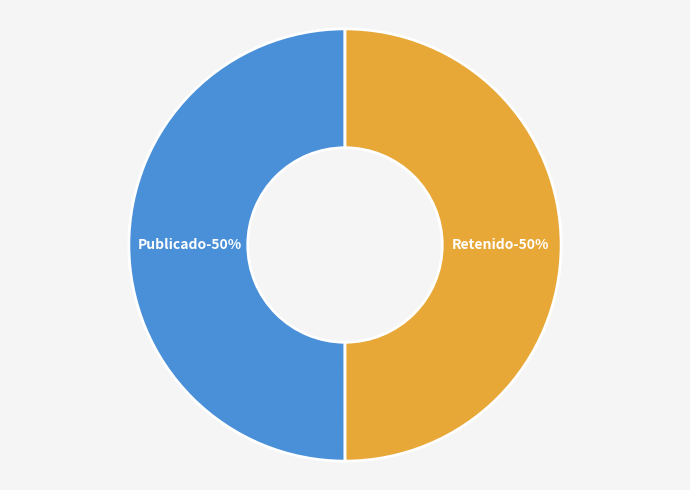

Rank the categories by value from lowest to highest.

RET, PUB